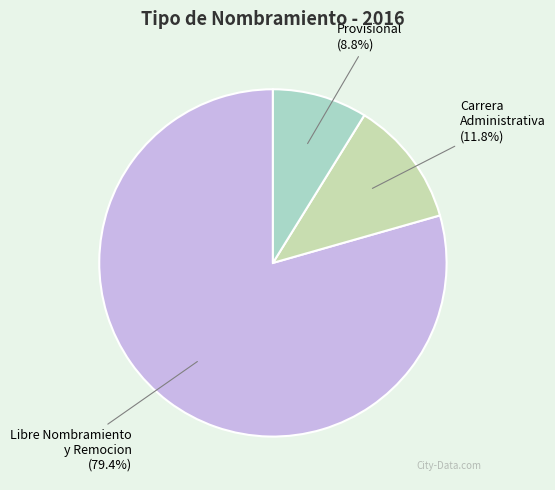

Which has a higher value, Libre Nombramiento y Remocion or Provisional?

Libre Nombramiento y Remocion